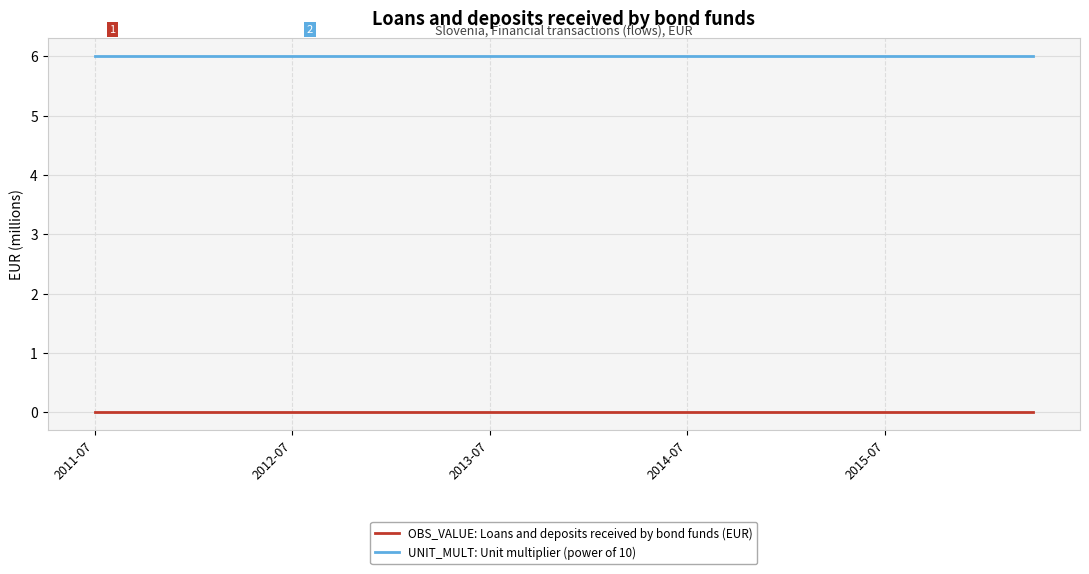

What is the maximum value for UNIT_MULT: Unit multiplier (power of 10)?

6